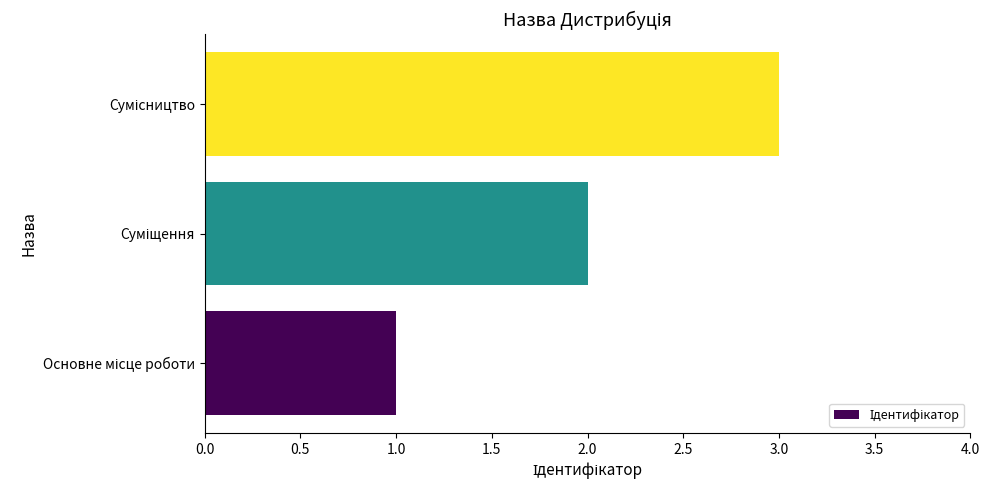

What is the sum of all values?

6